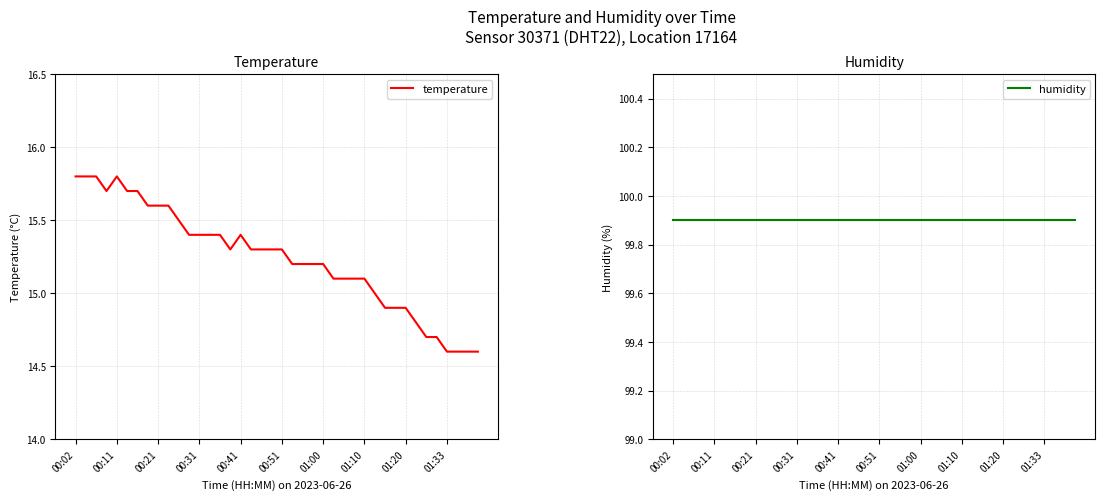

List the series in order of their overall mean, lowest first.

temperature, humidity